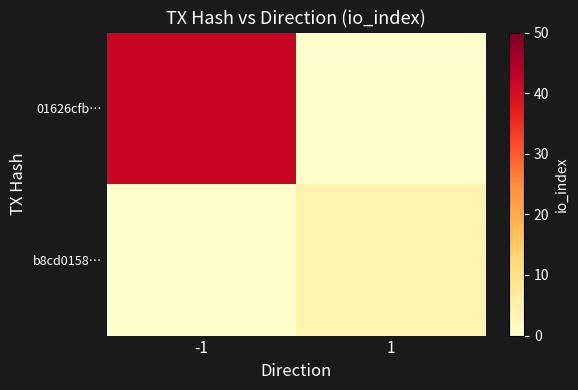

How many categories are shown in the chart?

2